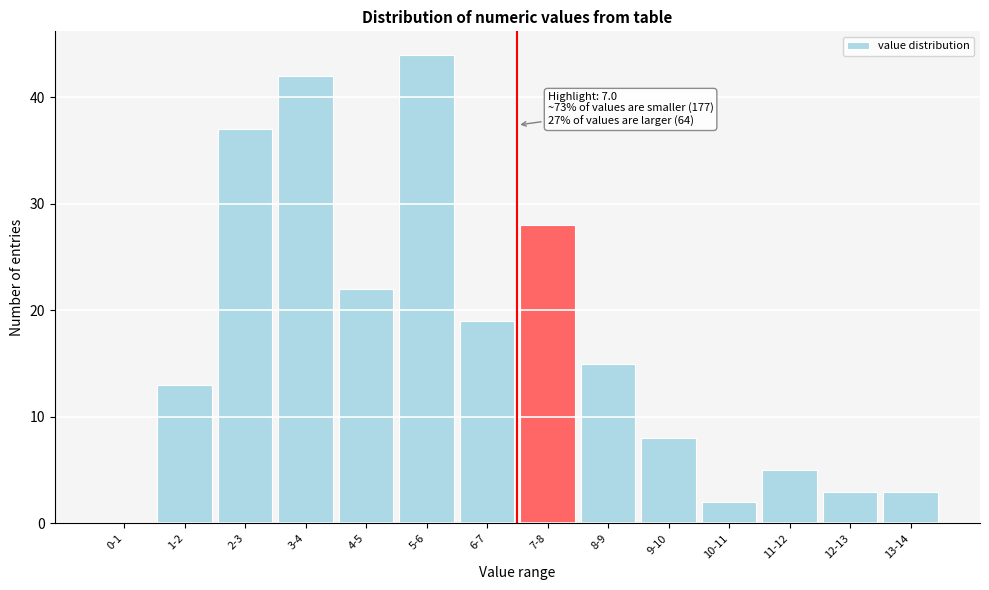

Reading right to left, list all the values displayed in this chart.

13-14=3	12-13=3	11-12=5	10-11=2	9-10=8	8-9=15	7-8=28	6-7=19	5-6=44	4-5=22	3-4=42	2-3=37	1-2=13	0-1=0